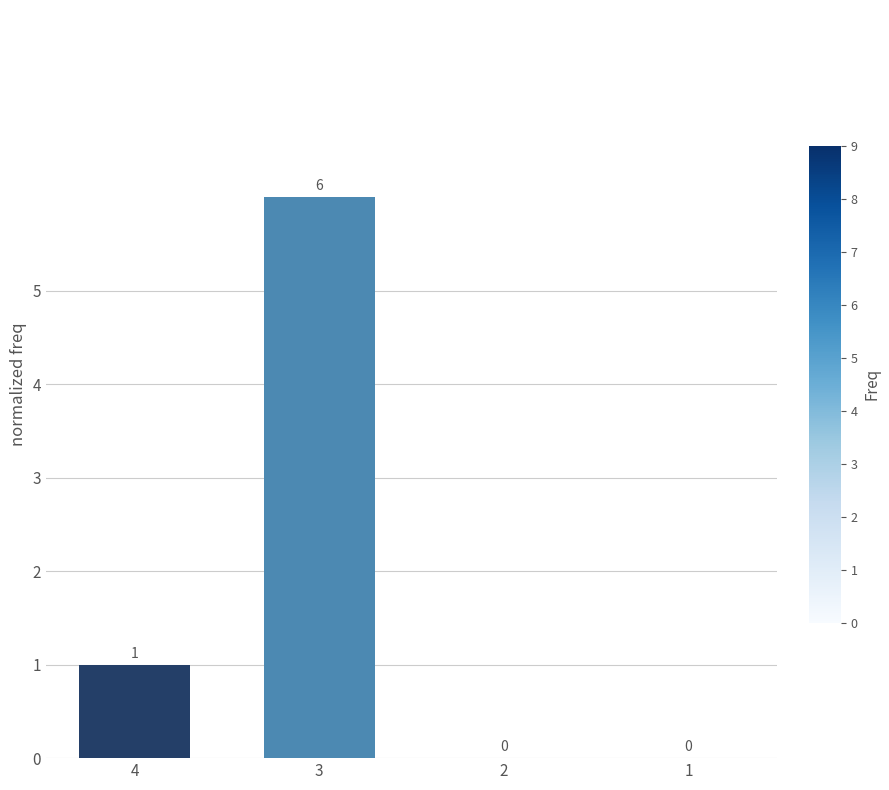

At which category does the chart reach its peak across all series?

3